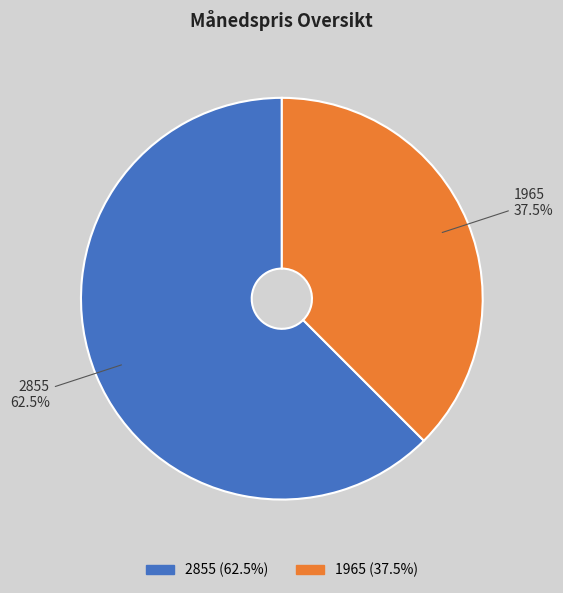

Which slice is the smallest?

1965